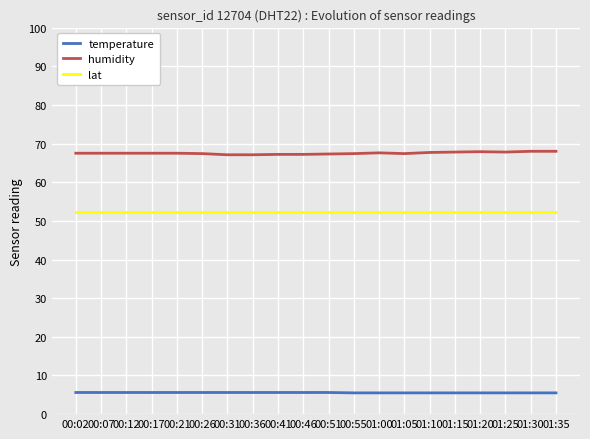

List the series in order of their peak value, highest first.

humidity, lat, temperature